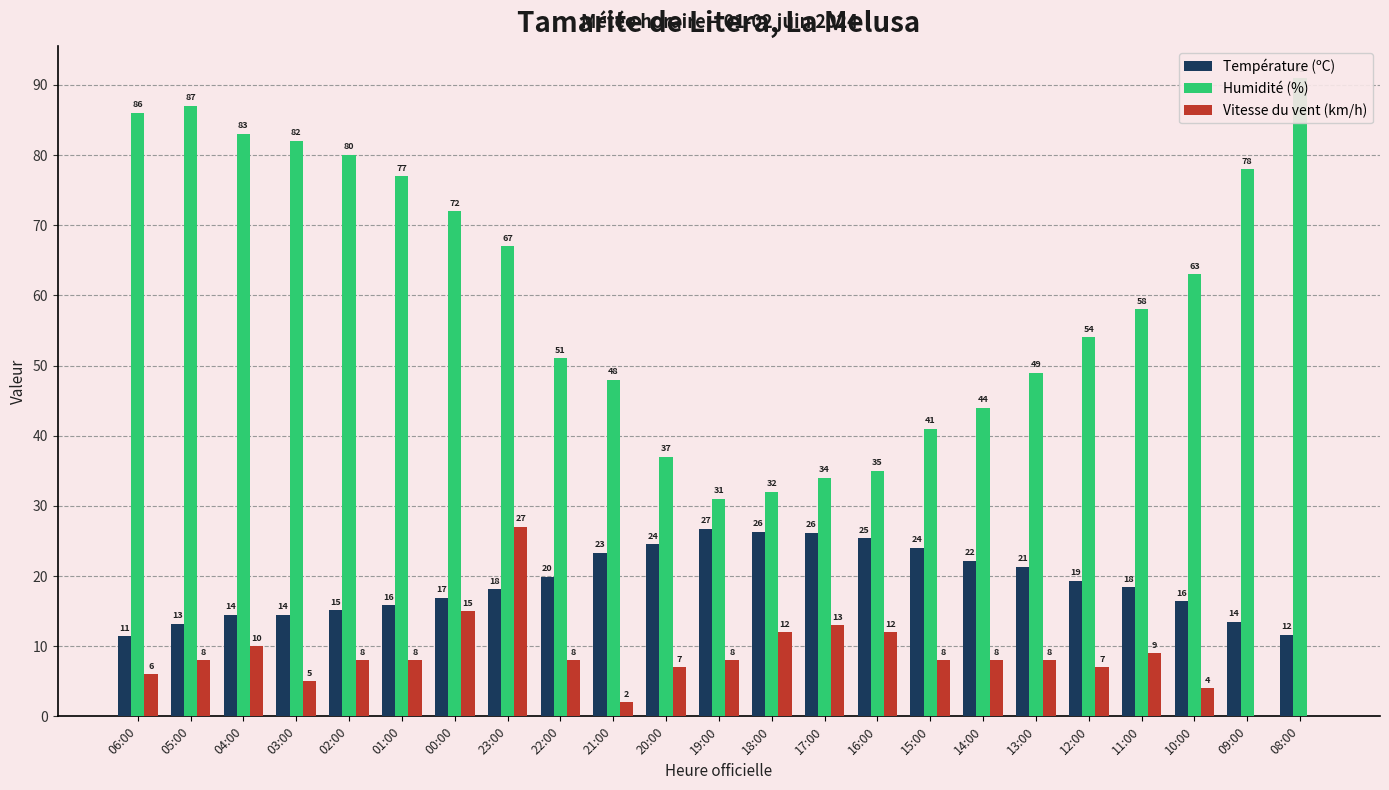

The value of Humidité (%) at 16:00 is 35.0. True or false?

True